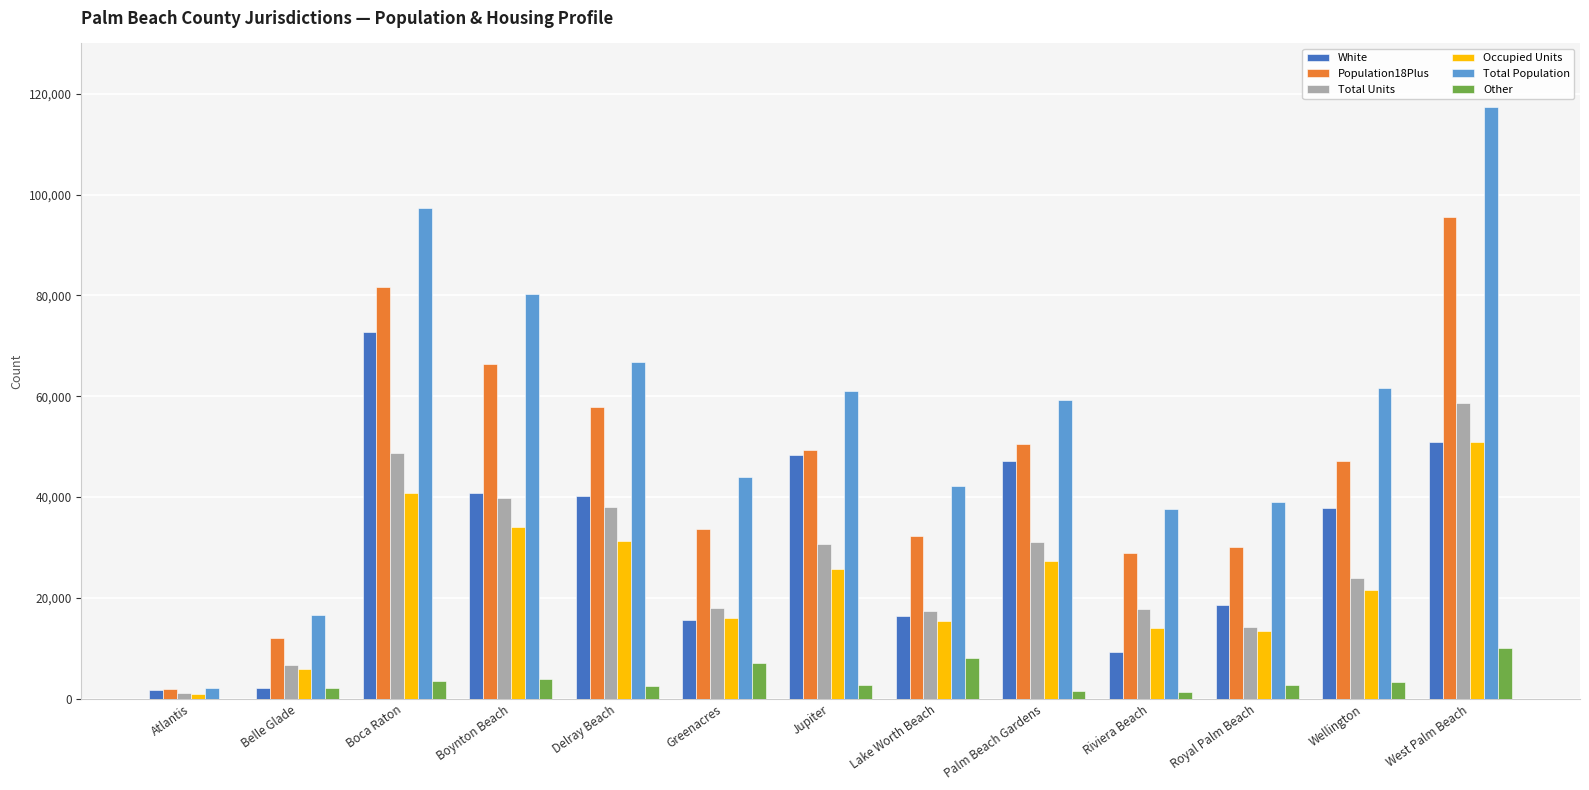

Which label corresponds to the largest value in the chart?

West Palm Beach